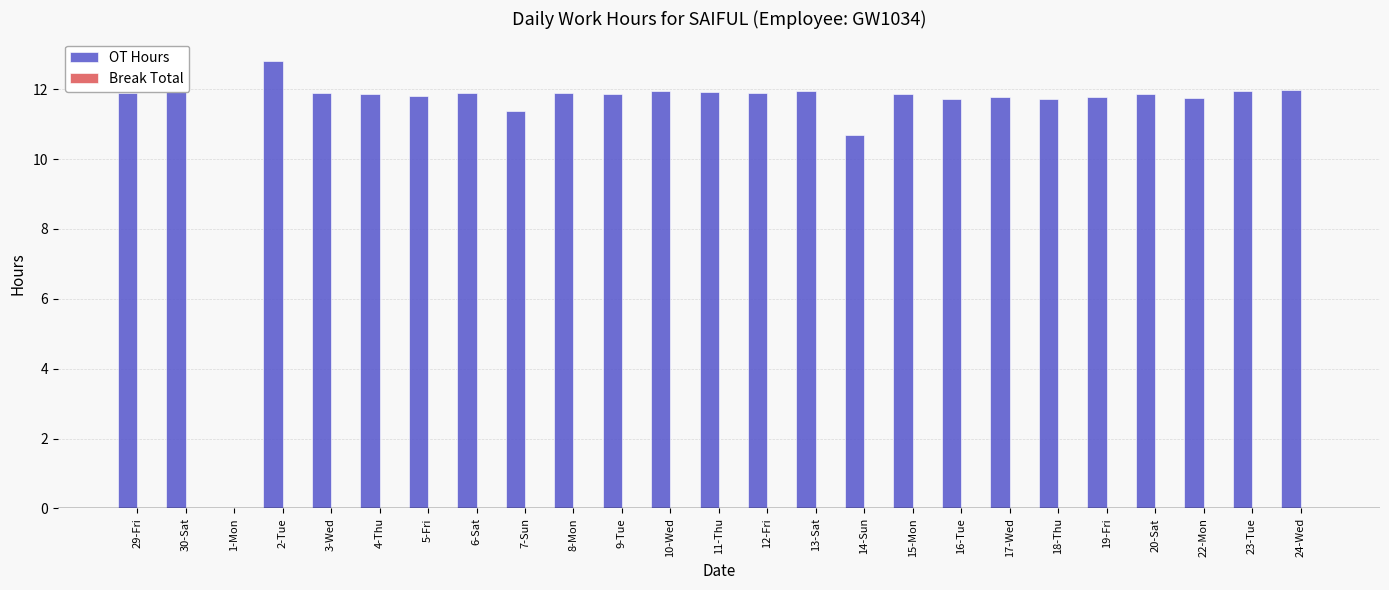

What value does the data have at 9-Tue?

11.9